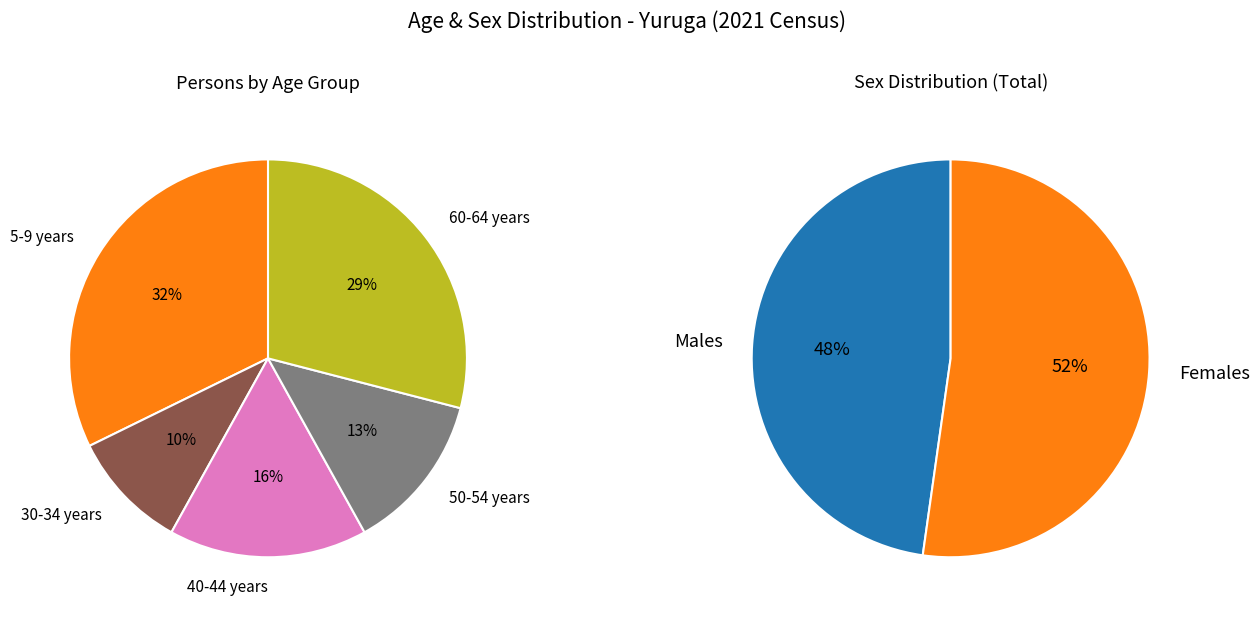

To the nearest percent, what percentage of the pie is 40-44 years?

16%